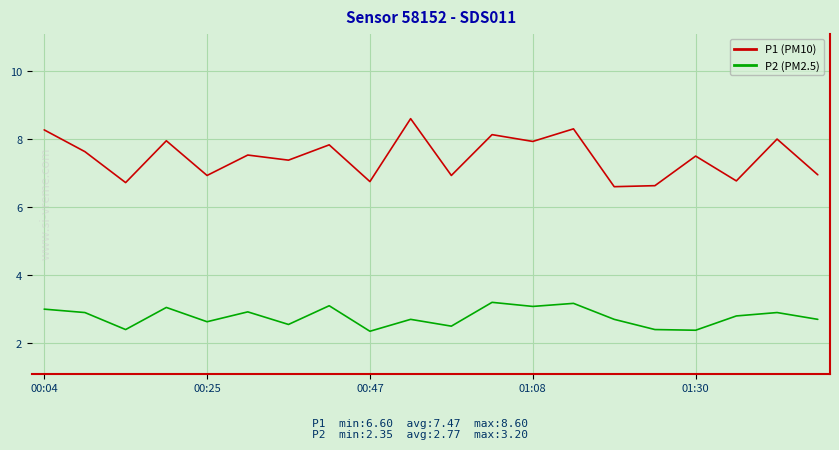

What is the greatest value displayed?

8.6